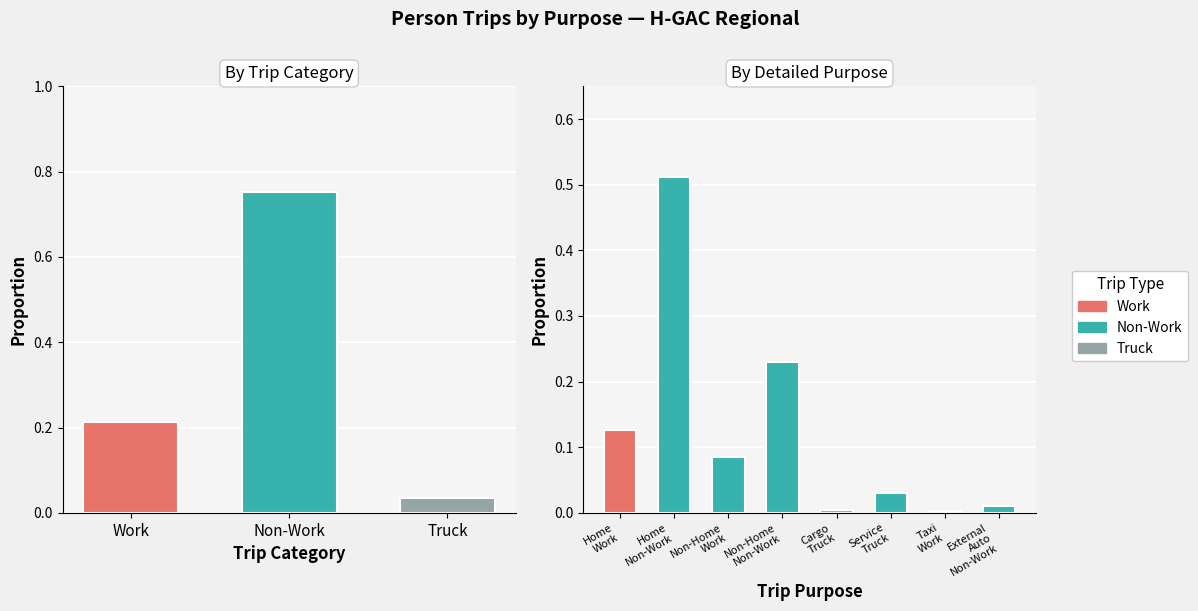

Is it true that the value at Service Truck is 0.0?

False